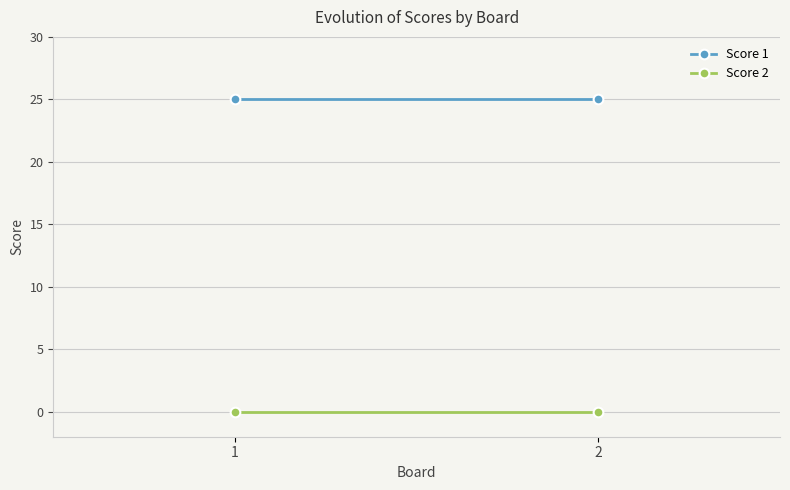

What is the greatest value displayed?

25